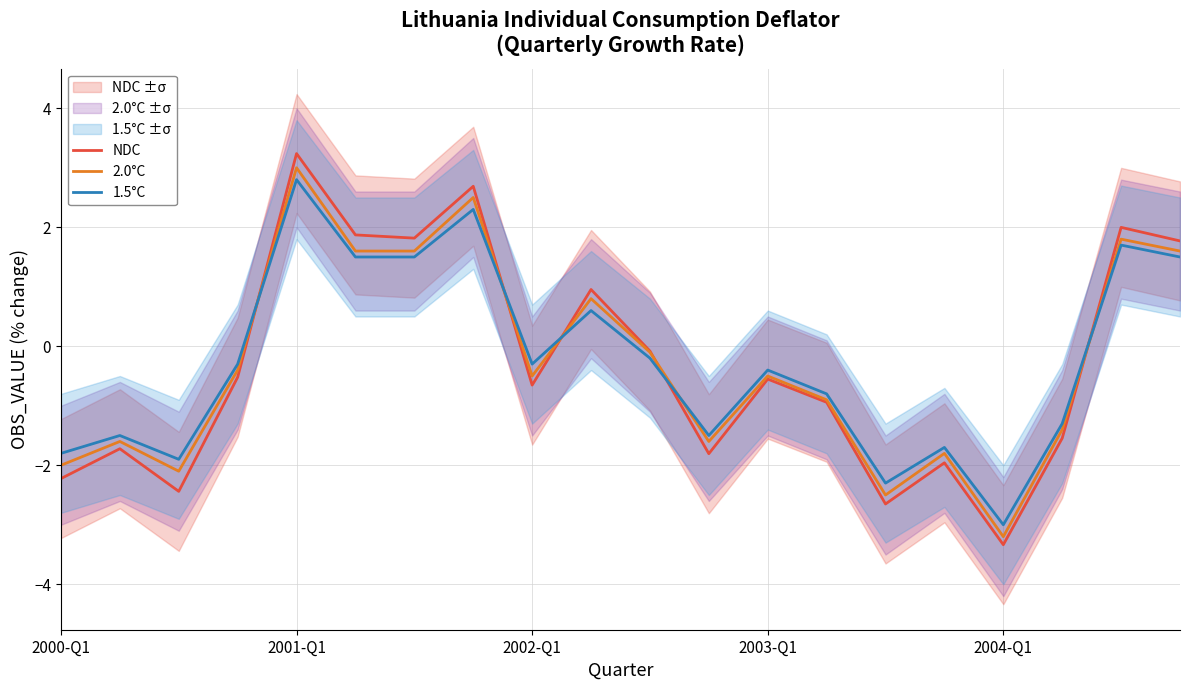

How many interior local valleys does the 2.0°C series have?

5